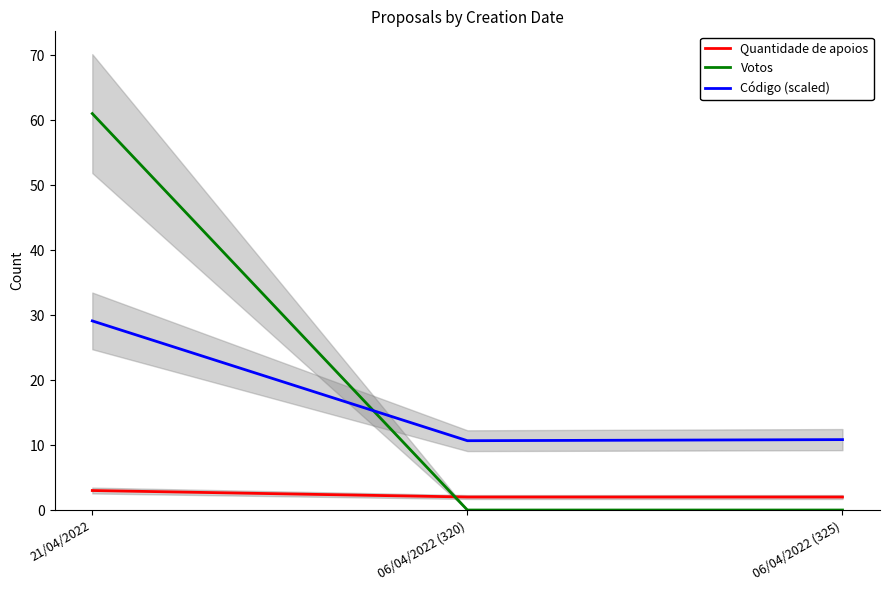

Reading right to left, what are all the values shown in this chart?

Quantidade de apoios: 2.0	2.0	3.0
Votos: 0.0	0.0	61.0
Código (scaled): 10.8	10.7	29.1